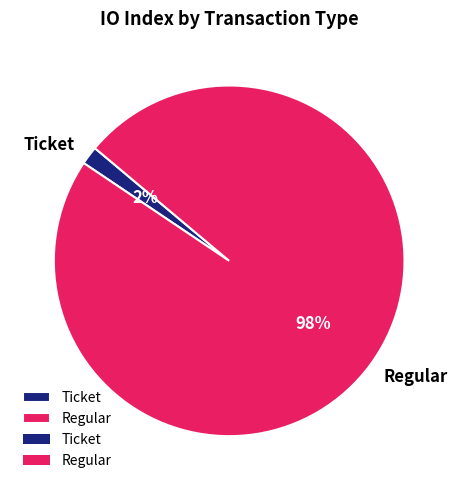

The Regular slice represents 93% of the pie. True or false?

False